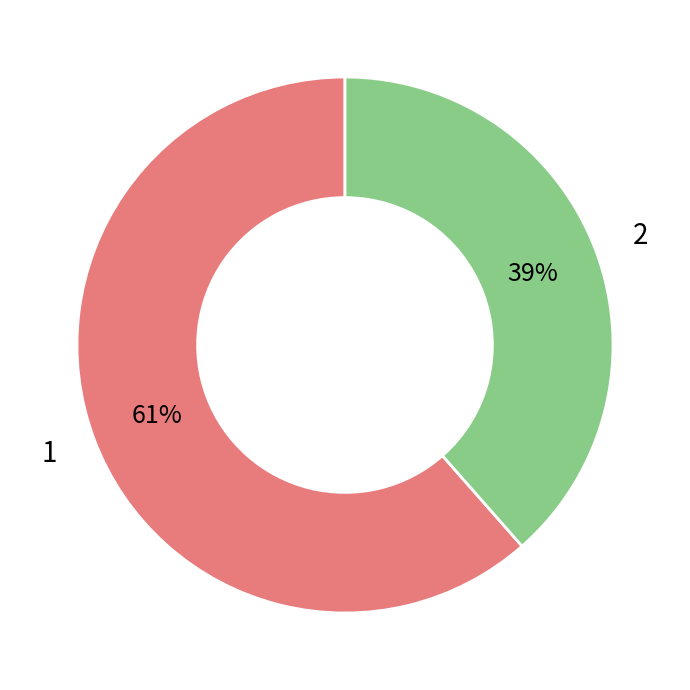

What is the majority slice?

1